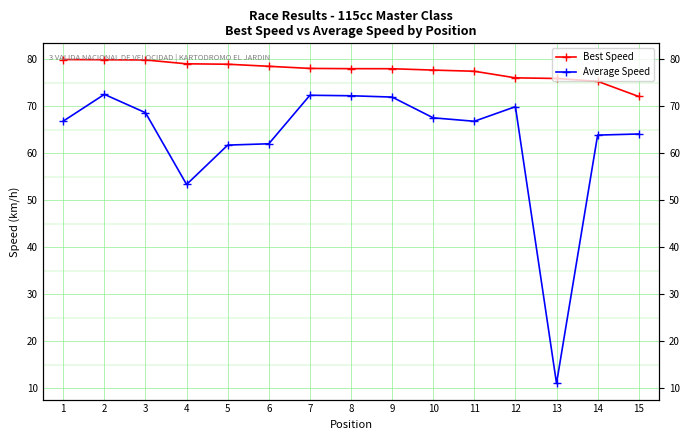

Which series changed the most between 3 and 10?

Best Speed